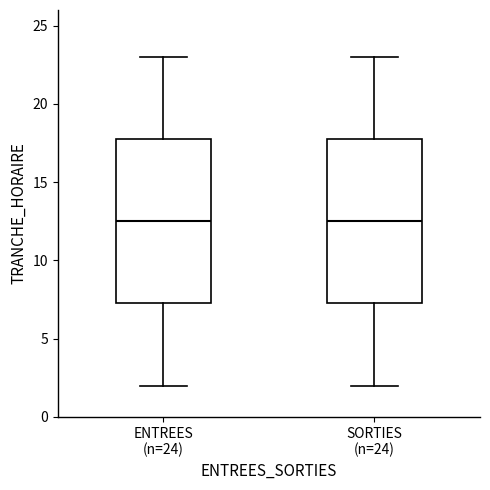

Reading left to right, read every box against the y-axis: the position of its median line, the range the box covers, and the ends of its whiskers. The values are not printed on the chart, so give them approximately, as read against the axis.

ENTREES (n=24): median 12.5, box 7.5 to 18.0, whiskers 2.0 to 23.0
SORTIES (n=24): median 12.5, box 7.5 to 18.0, whiskers 2.0 to 23.0